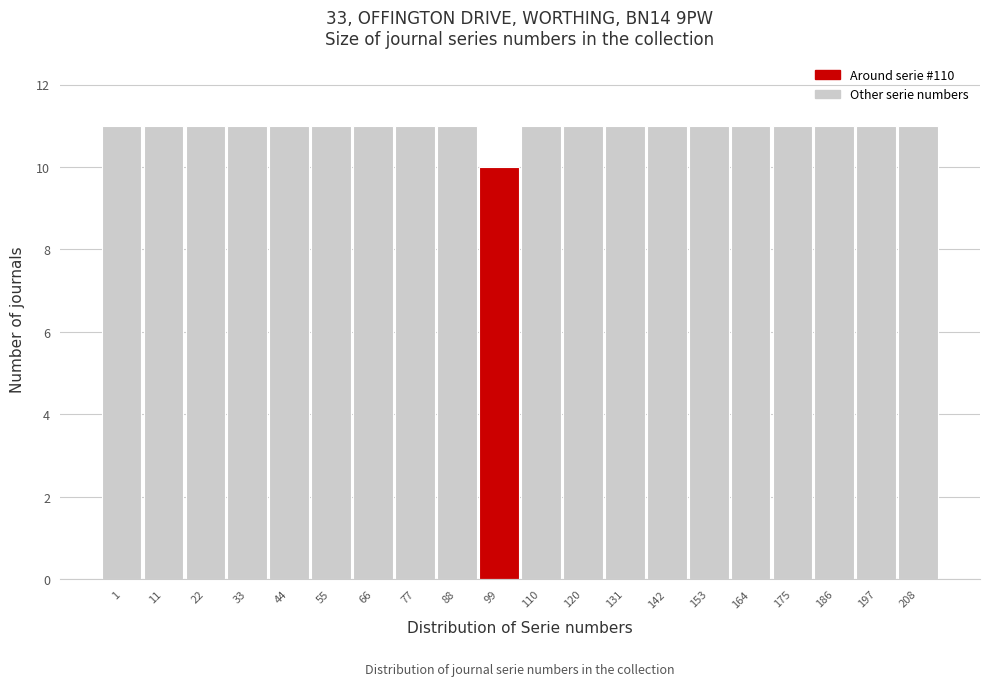

Reading left to right, list all the values displayed in this chart.

11	11	11	11	11	11	11	11	11	10	11	11	11	11	11	11	11	11	11	11